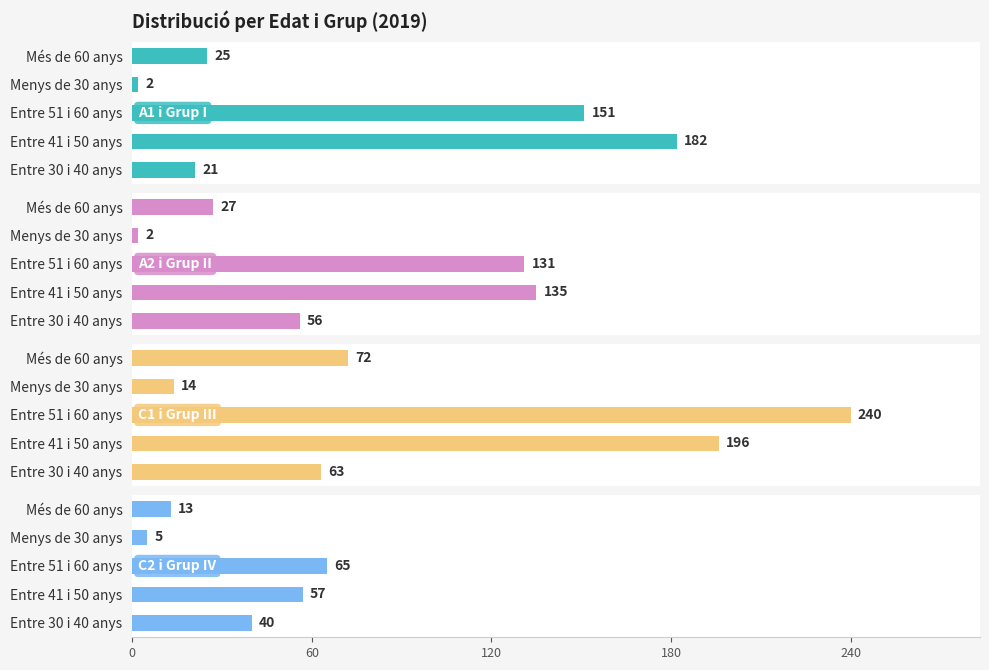

How many series are shown in this chart?

4